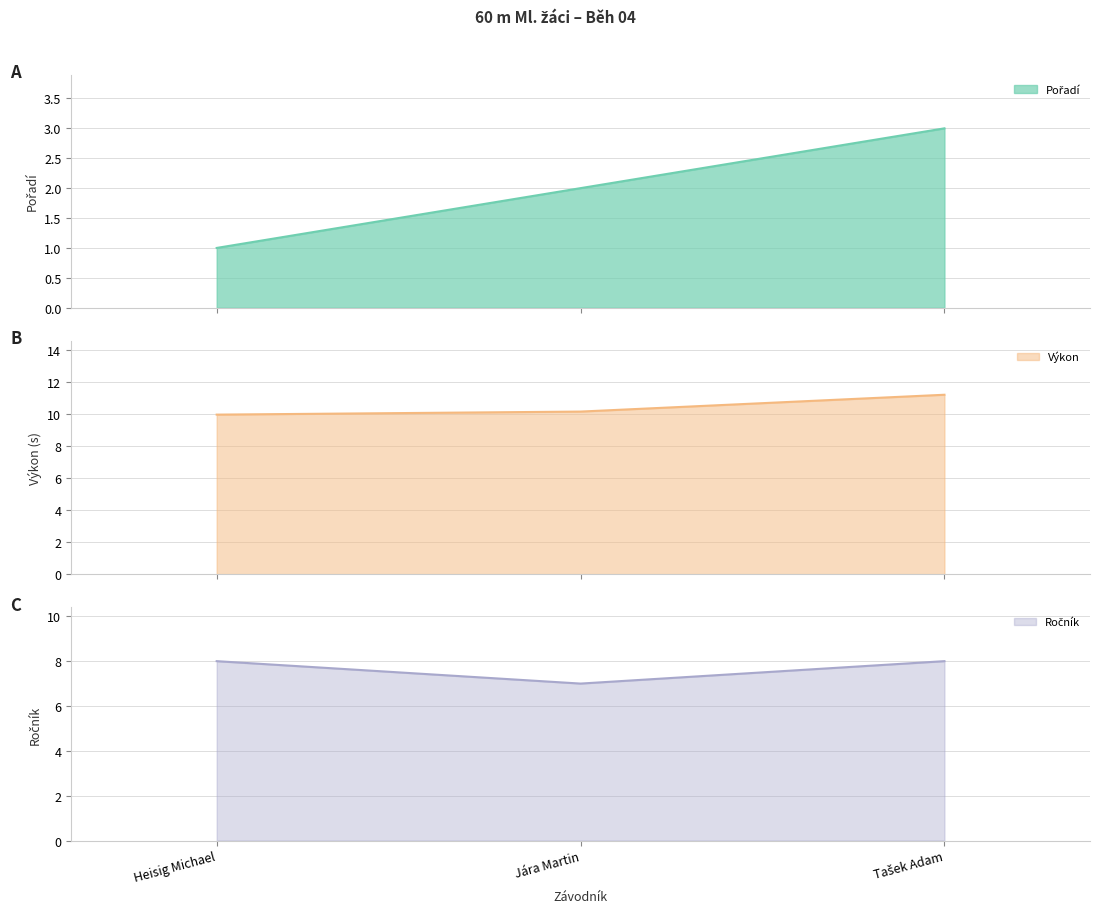

Is it true that Výkon equals 10.1 at Jára Martin?

True